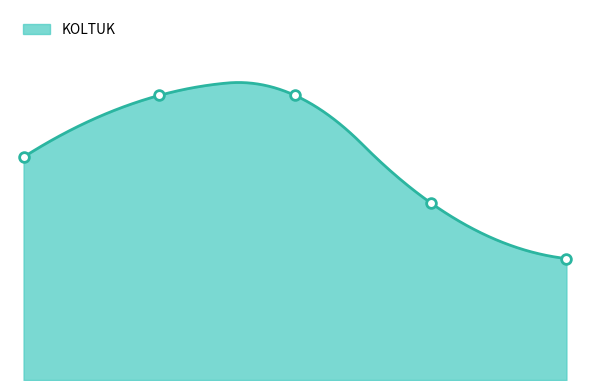

What is the maximum value shown in the chart?

143